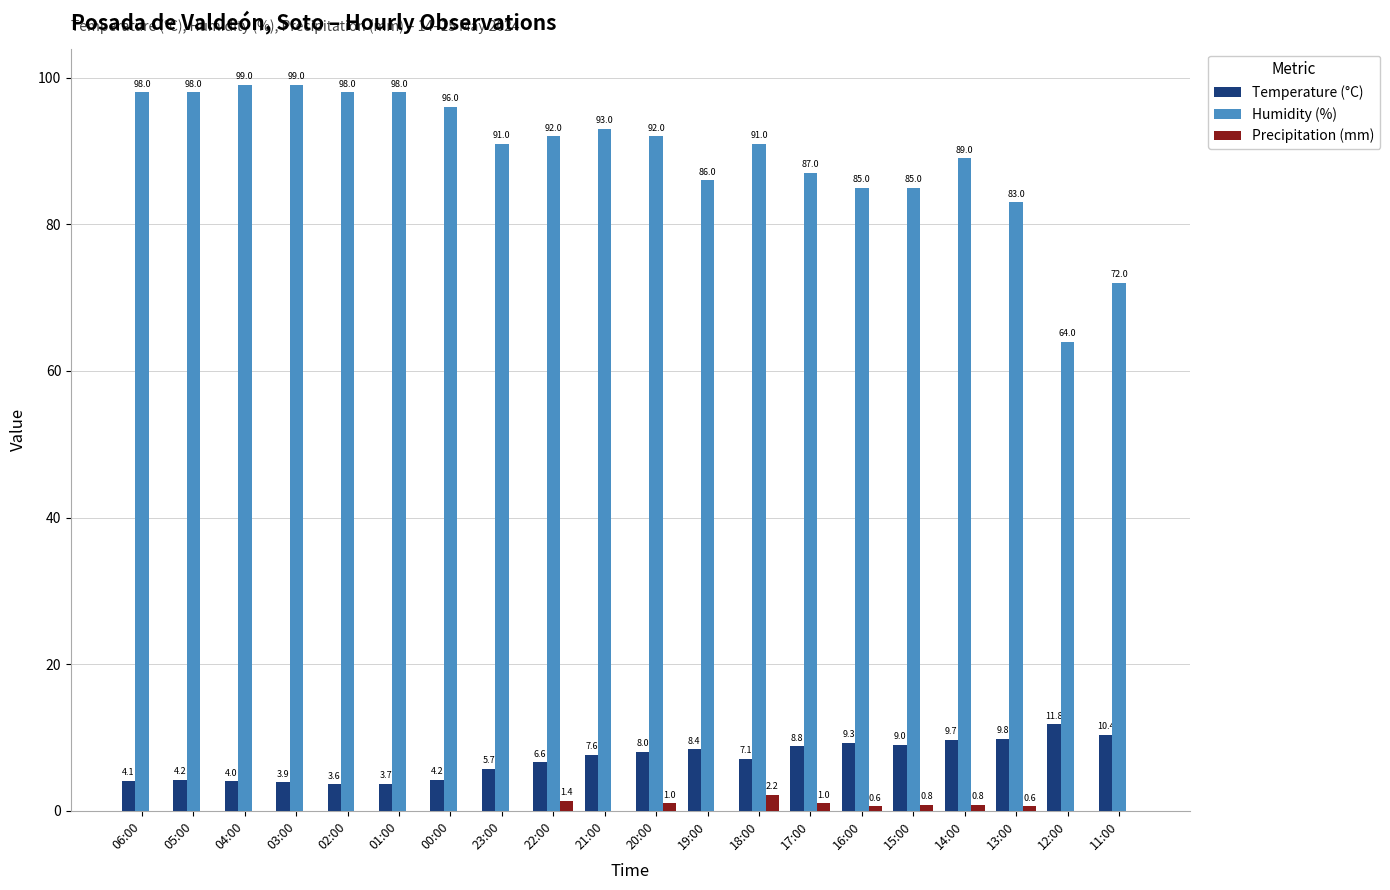

Read the Precipitation (mm) value at 13:00.

0.6